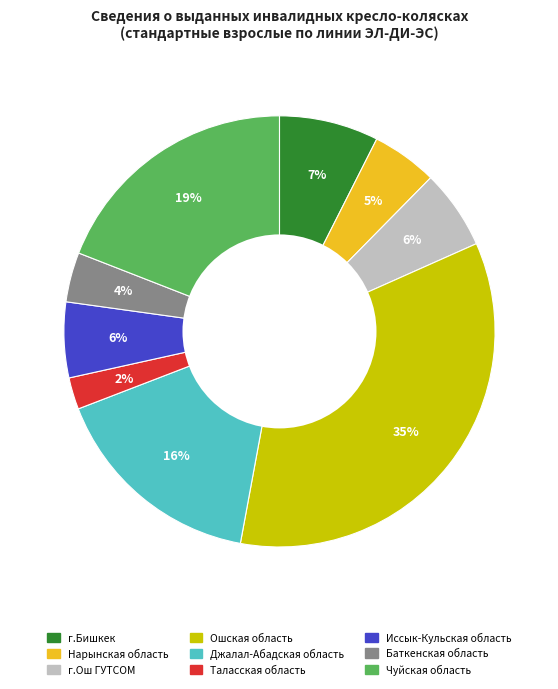

Between г.Бишкек and Таласская область, which is larger?

г.Бишкек